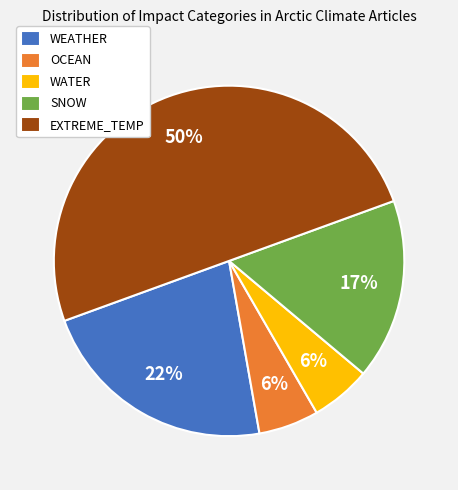

Approximately how many times larger is the value at OCEAN compared to WATER?

1.0